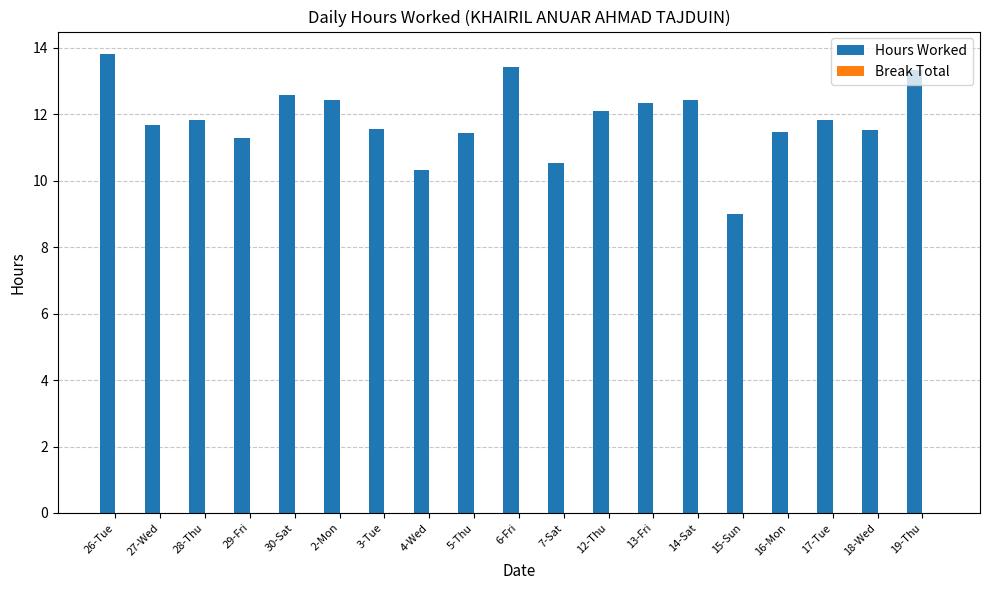

How many bars are there in total?

19